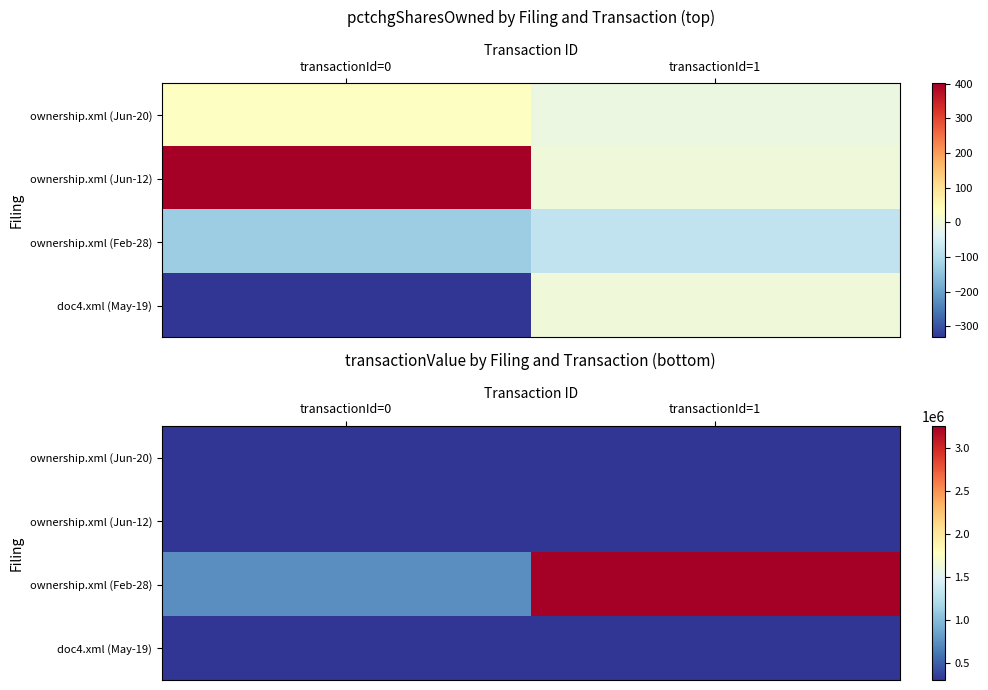

Rank the series by their maximum value, from highest to lowest.

ownership.xml (Feb-28), ownership.xml (Jun-20), ownership.xml (Jun-12), doc4.xml (May-19)